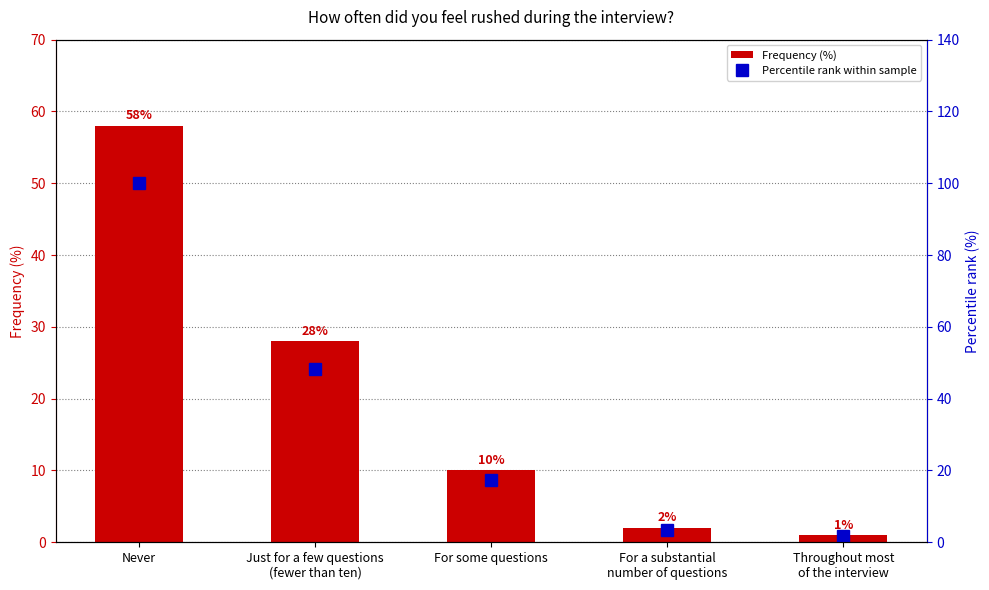

The Percentile rank within sample series shows 1.0 at Throughout most
of the interview. True or false?

False